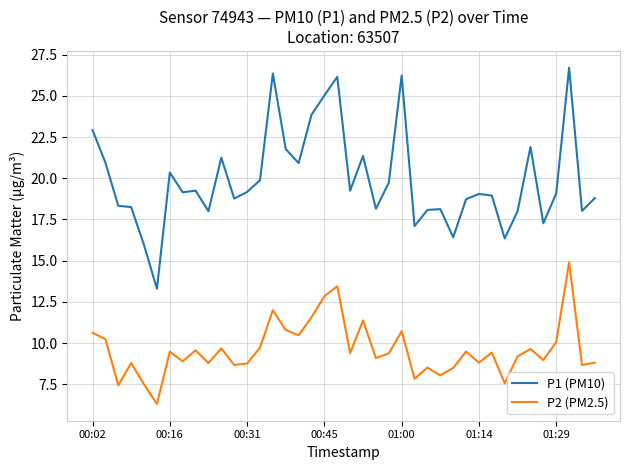

Rank the series by their average value, from highest to lowest.

P1 (PM10), P2 (PM2.5)